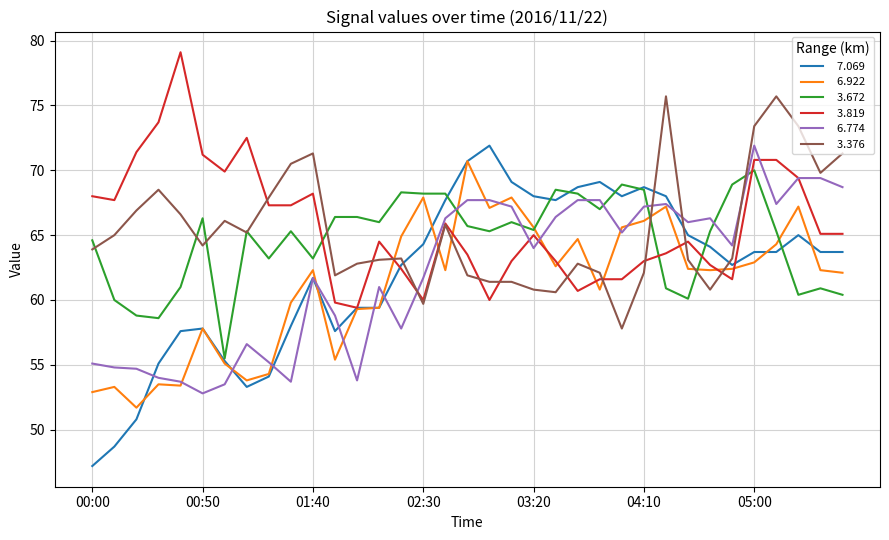

What is the maximum value shown in the chart?

79.1